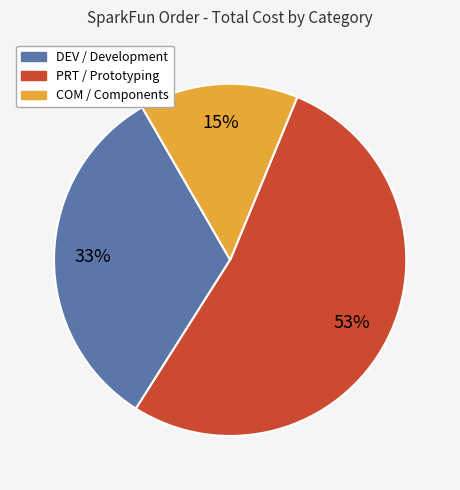

To the nearest percent, what is the difference between the largest and smallest slice percentages?

38%